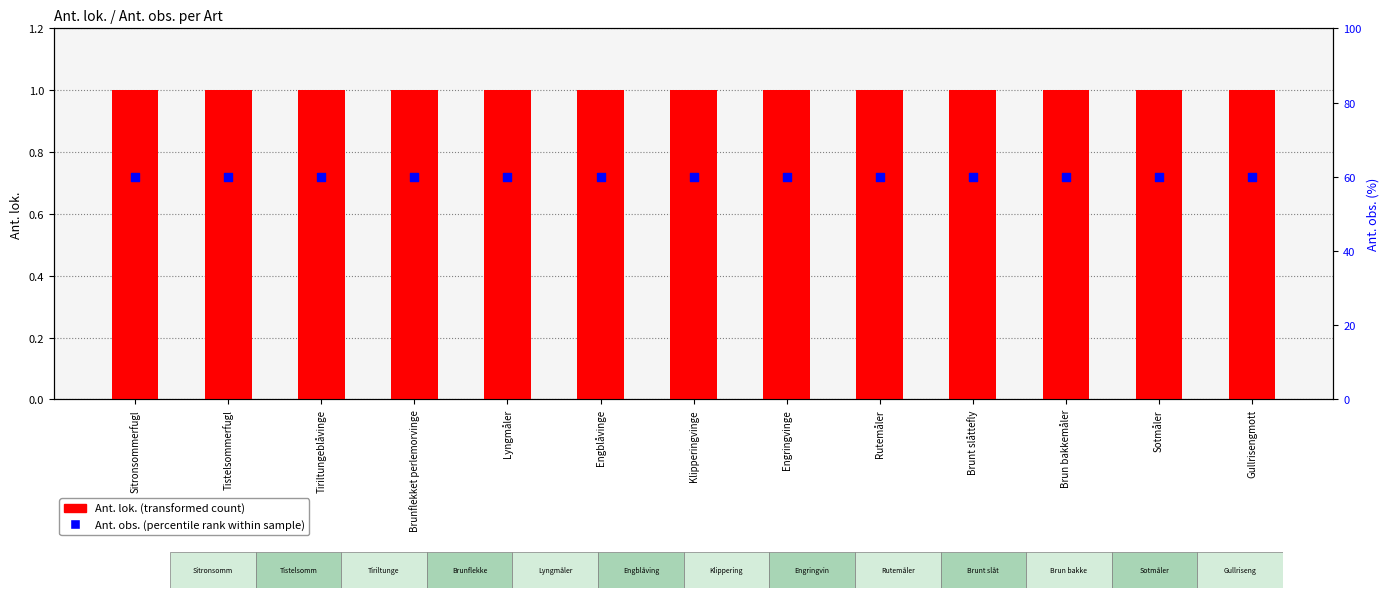

Which series contains the lowest Y value?

Ant. lok.